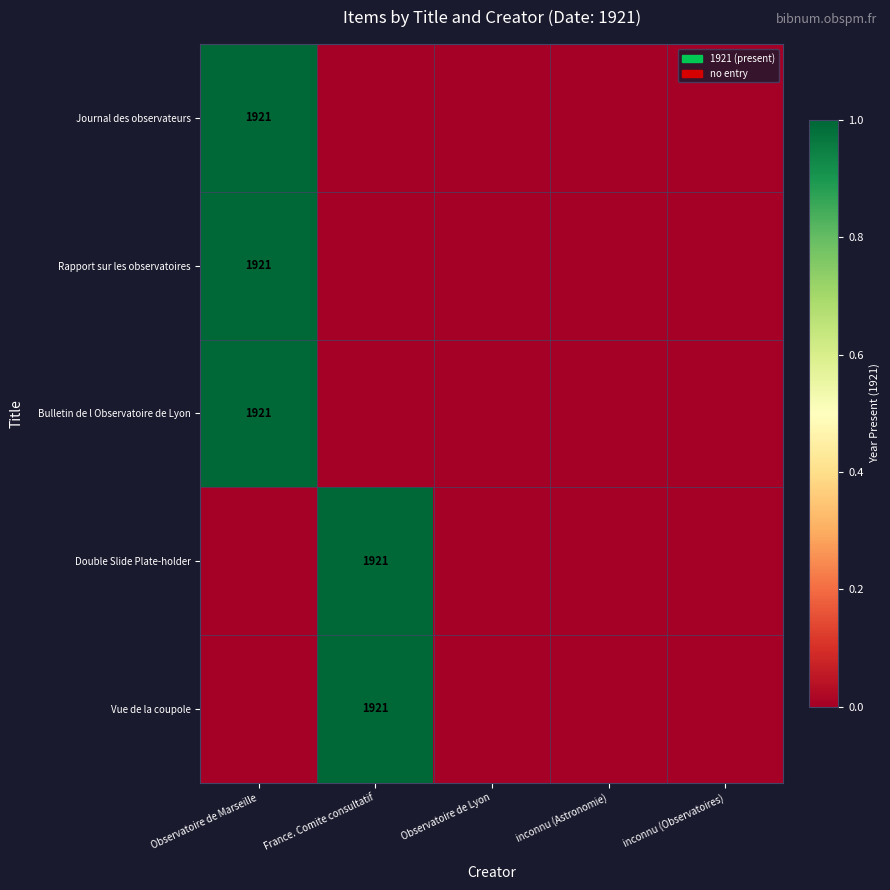

How many data points does each series have?

5